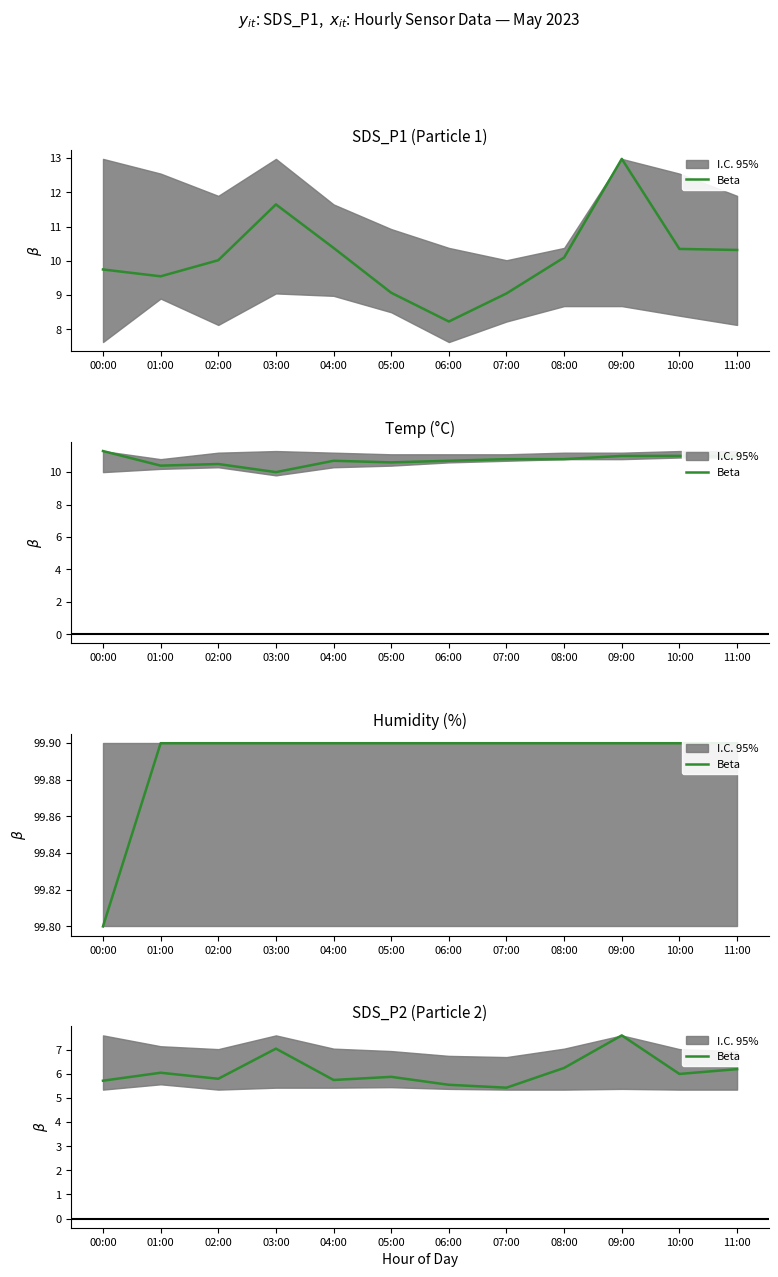

What is the label of the 4th point from the right?

08:00